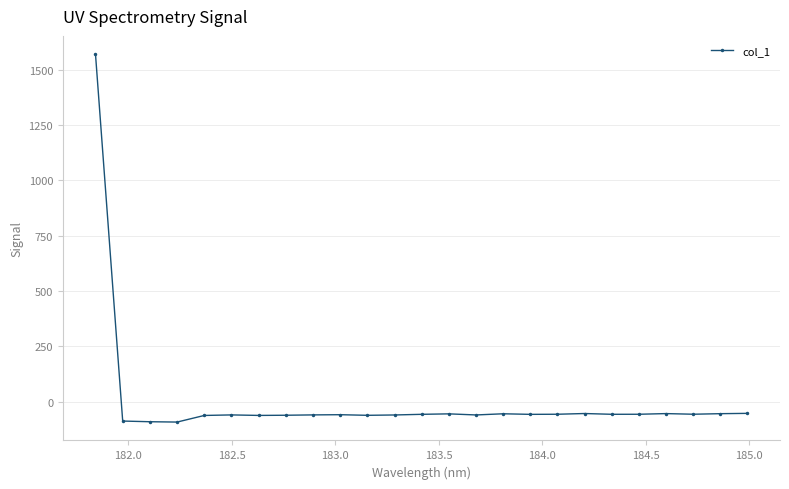

What is the difference between the maximum and second lowest values?

1661.0